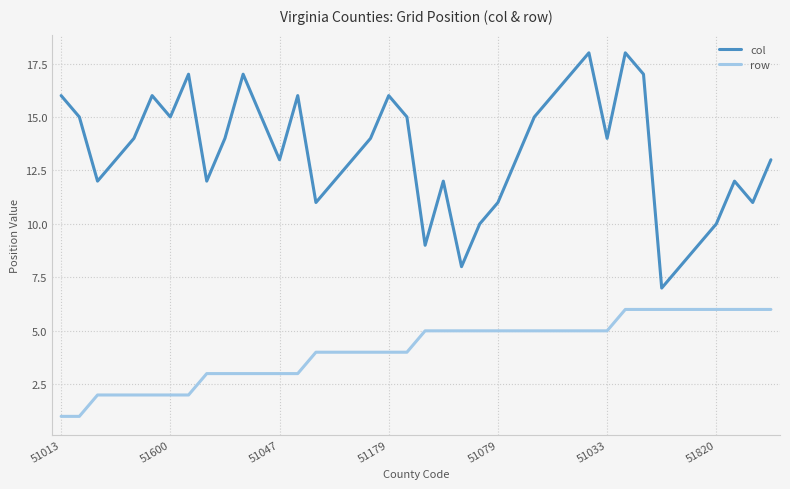

True or false: row and col cross at least once.

False